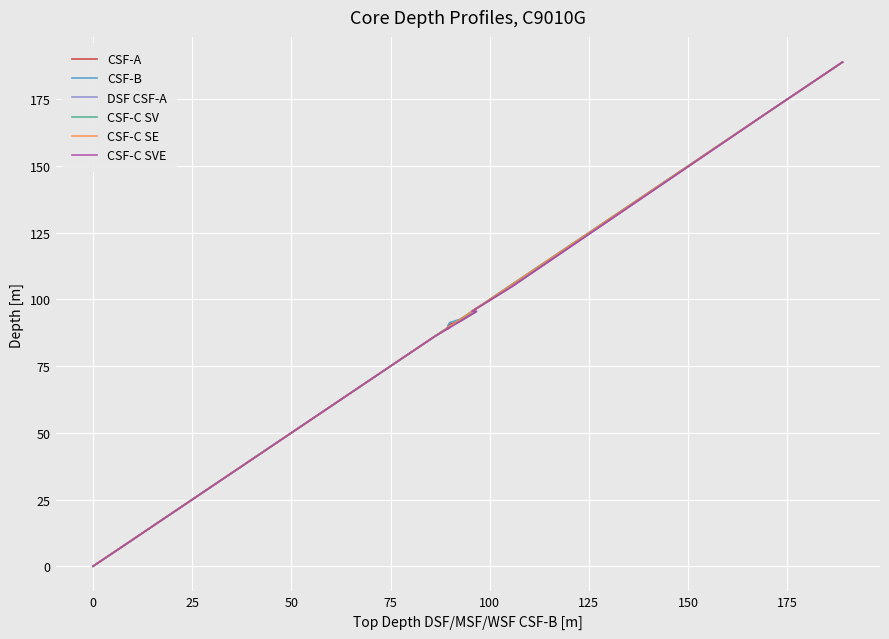

Is the value of CSF-C SE at 17 greater than the value of CSF-A at 26?

No